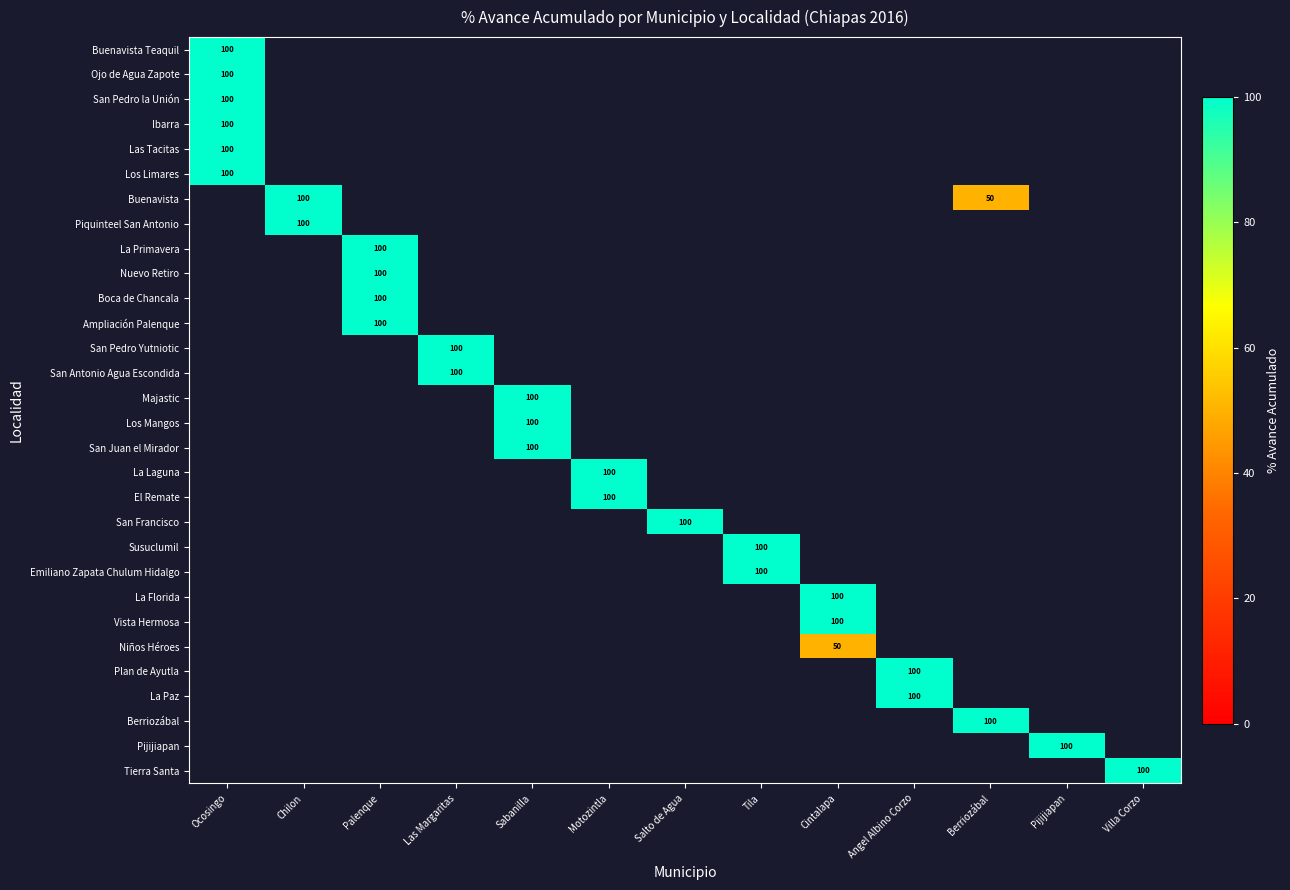

Is it true that Emiliano Zapata Chulum Hidalgo equals 31 at Tila?

False